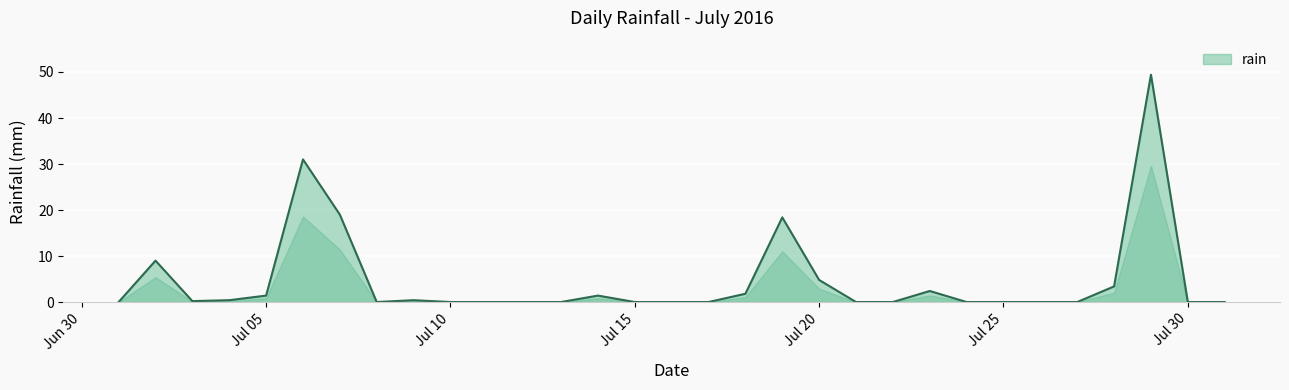

What is the maximum value shown in the chart?

49.4